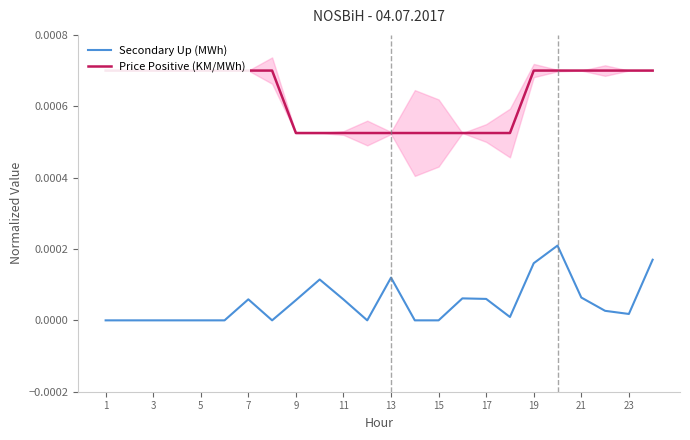

In Secondary Up (MWh), how many points are lower than both neighbors (excluding endpoints)?

4